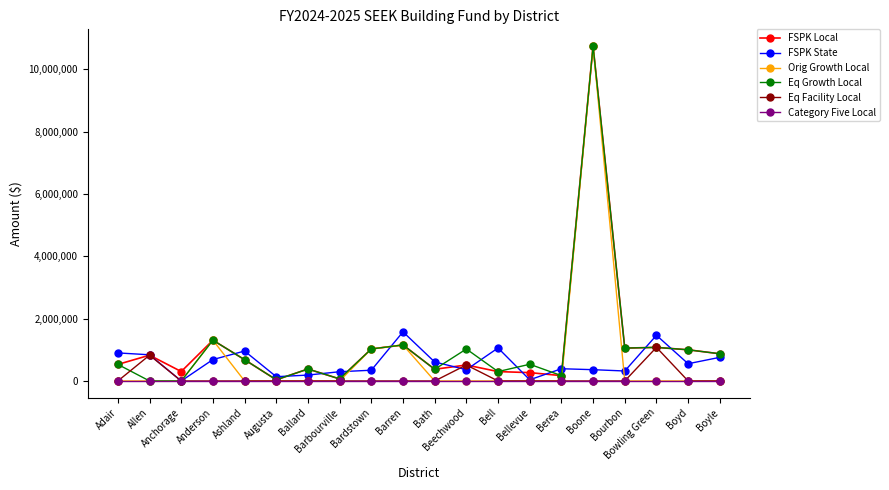

What is the total value across all series at Beechwood?

2413361